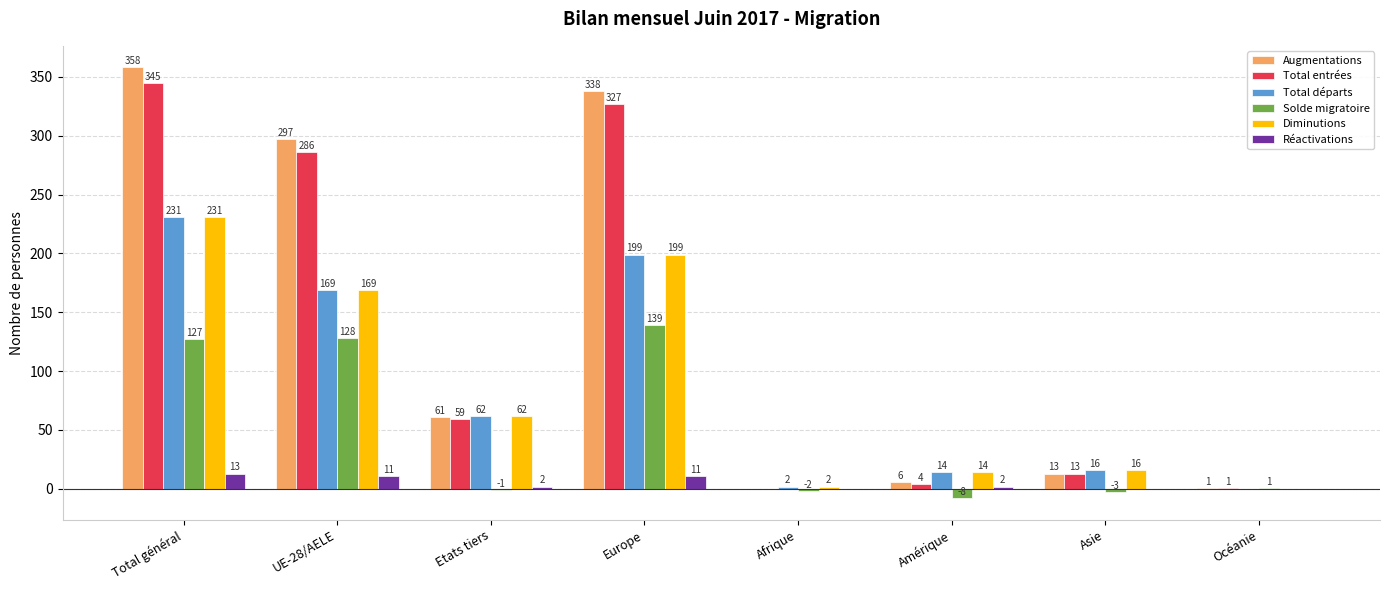

How many values in Total départs are above zero?

7